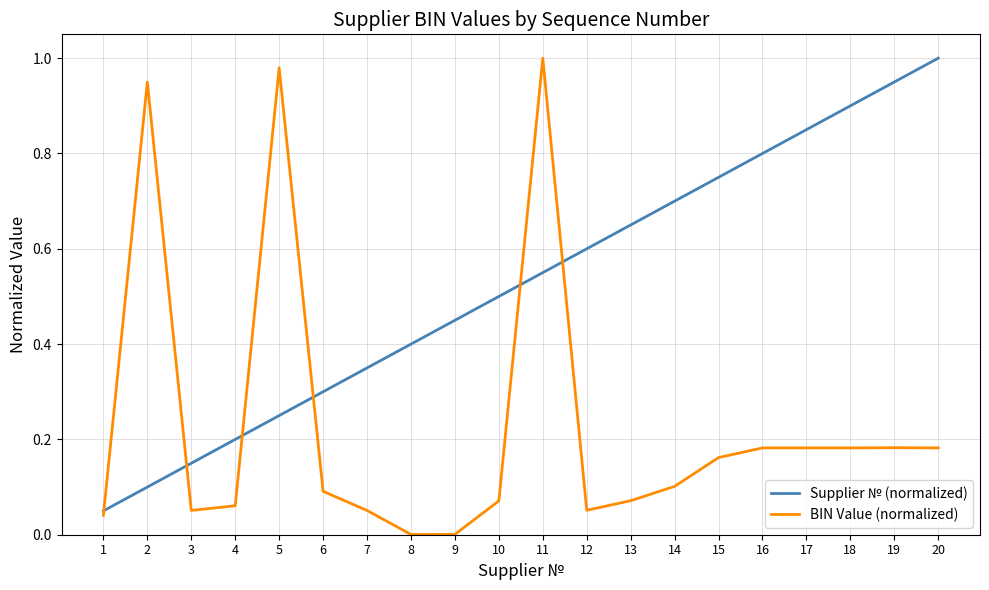

True or false: Supplier № (normalized) has more than 1 points higher than both neighbors.

False